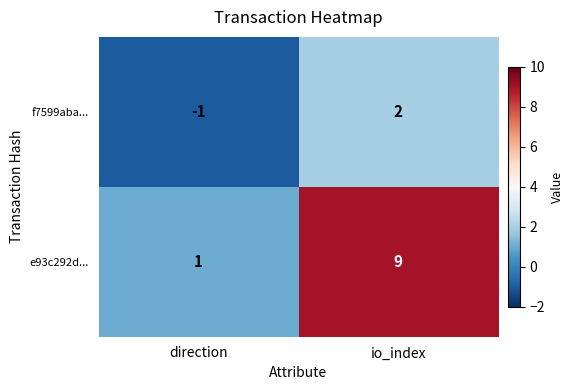

The e93c292d... series shows 15 at io_index. True or false?

False